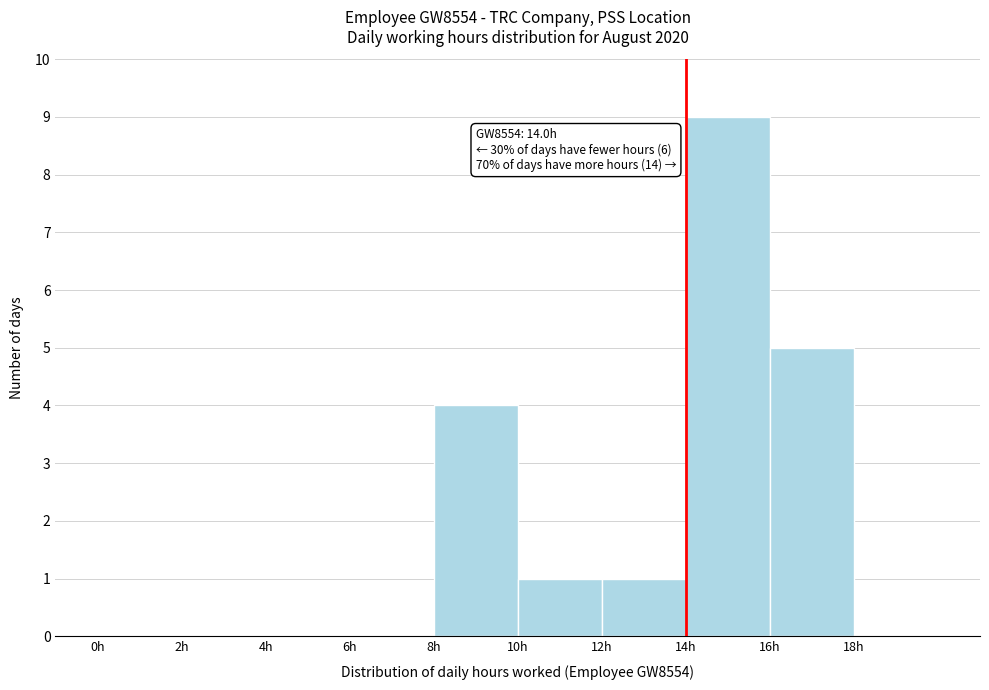

Over which range of the x-axis is the bar tallest?

14 to 16